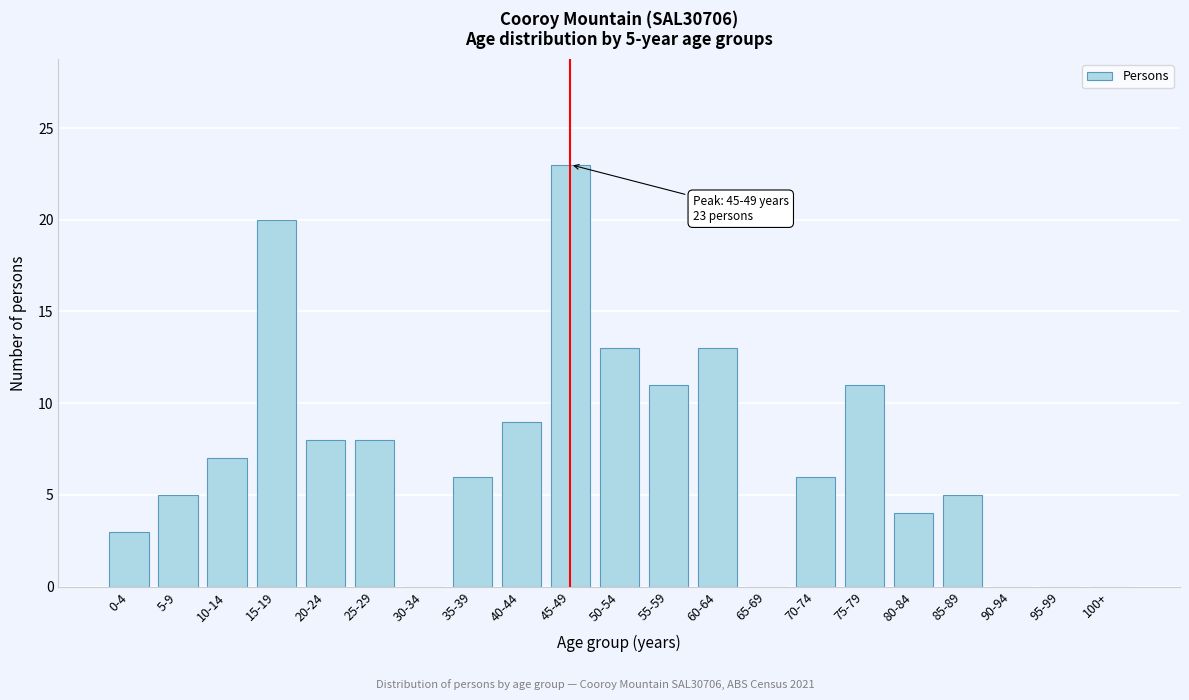

Reading right to left, extract all data points from this chart.

100+=0	95-99=0	90-94=0	85-89=5	80-84=4	75-79=11	70-74=6	65-69=0	60-64=13	55-59=11	50-54=13	45-49=23	40-44=9	35-39=6	30-34=0	25-29=8	20-24=8	15-19=20	10-14=7	5-9=5	0-4=3